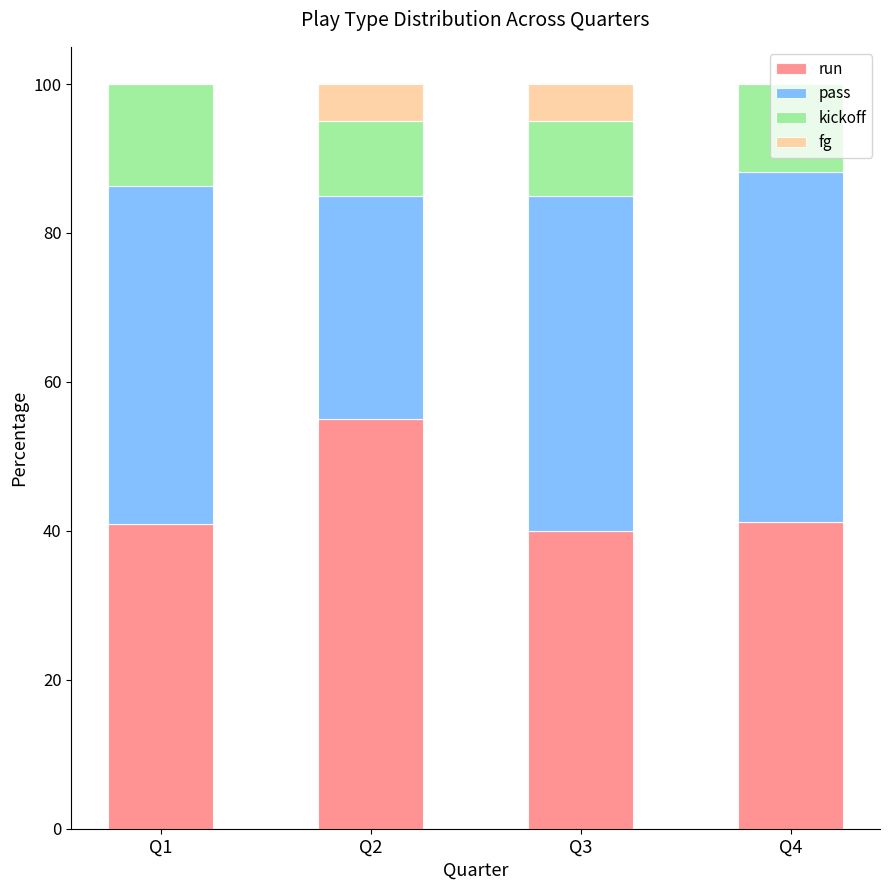

The value of run at Q4 is 73.0. True or false?

False